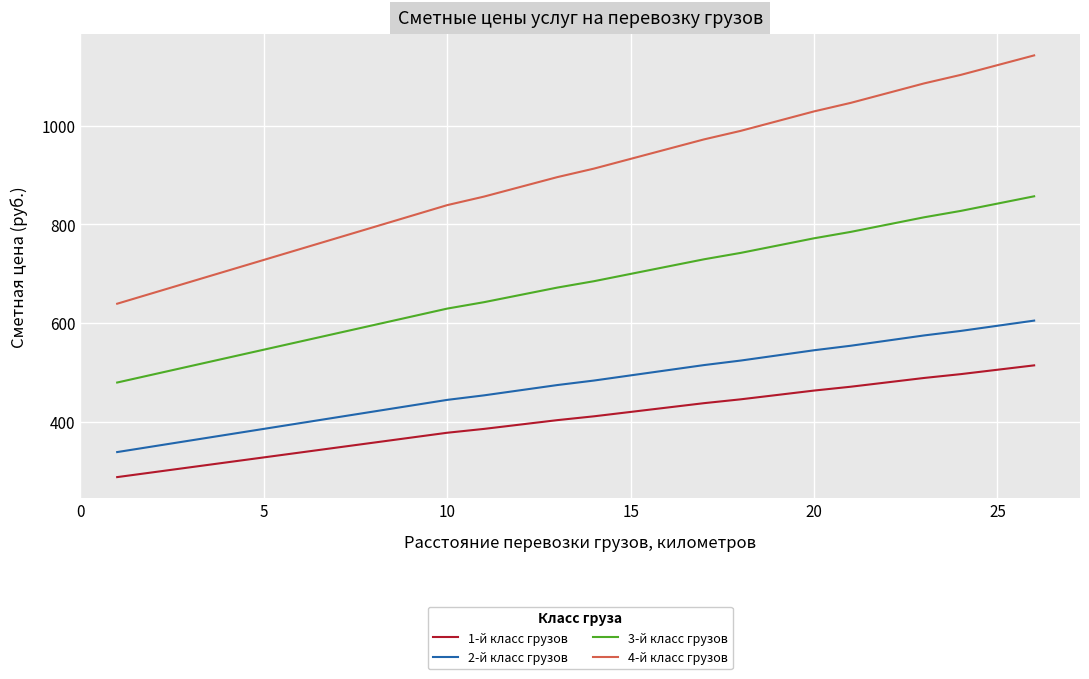

Which series has the largest range (max minus min)?

4-й класс грузов